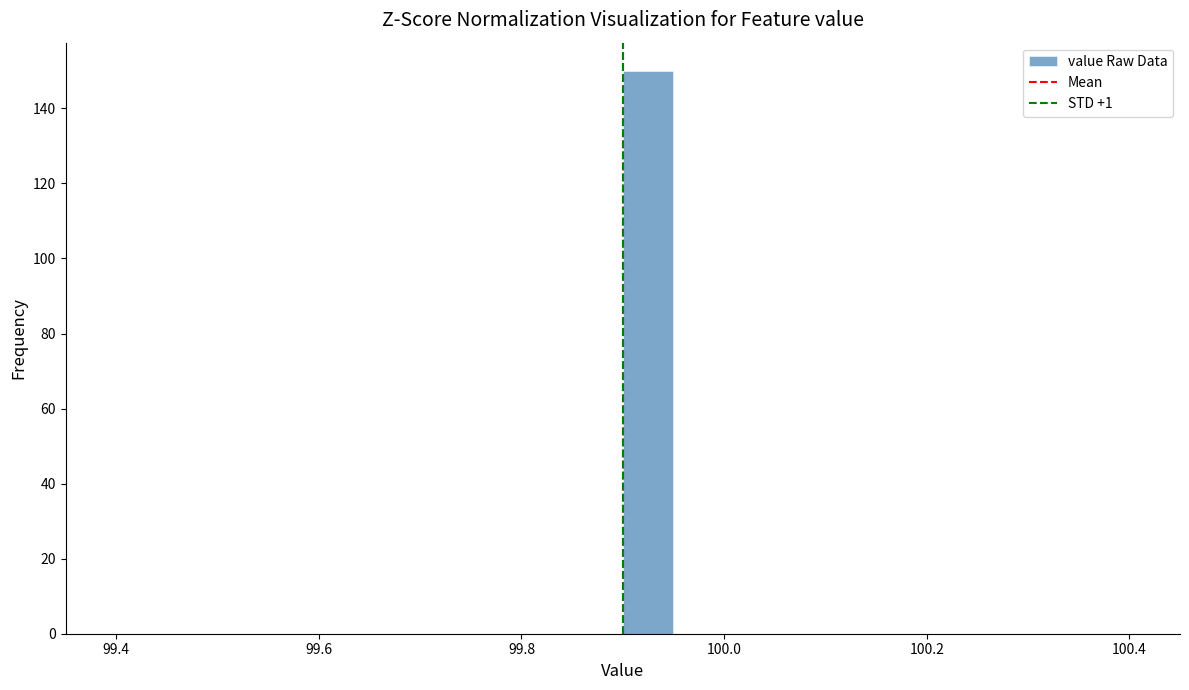

Around what value on the x-axis is the tallest bar? Give the approximate position of its centre, as read against the axis.

99.92